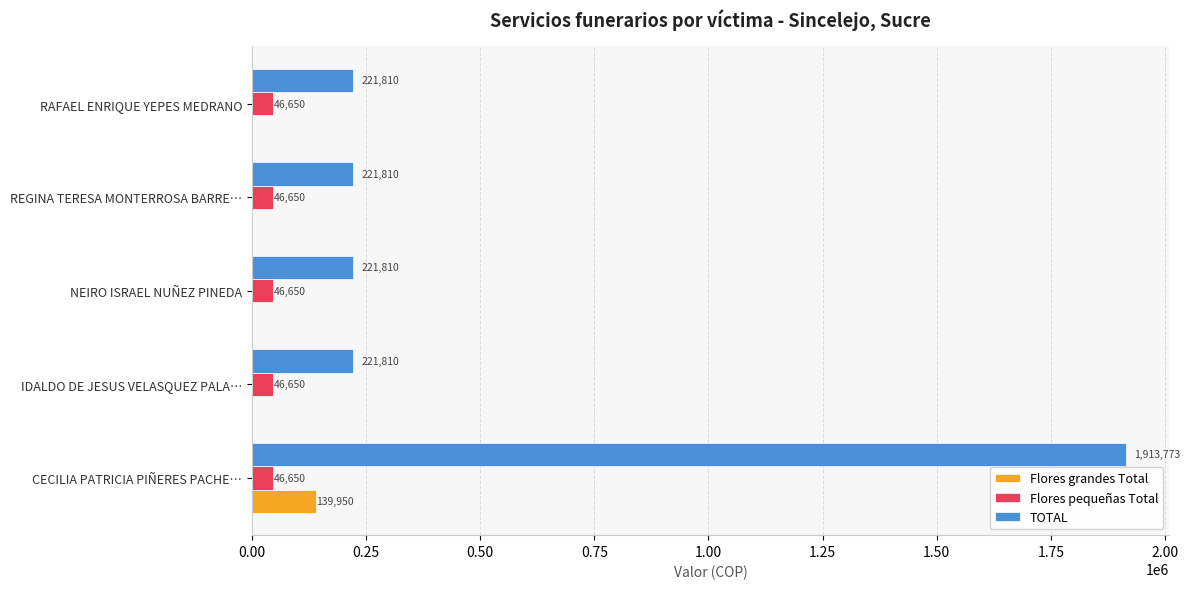

How many data points in TOTAL are above 221810?

1